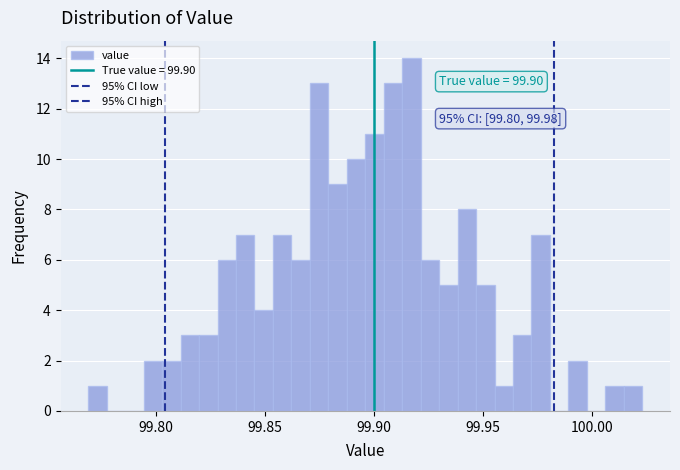

Around what value on the x-axis is the tallest bar? Give the approximate position of its centre, as read against the axis.

99.915